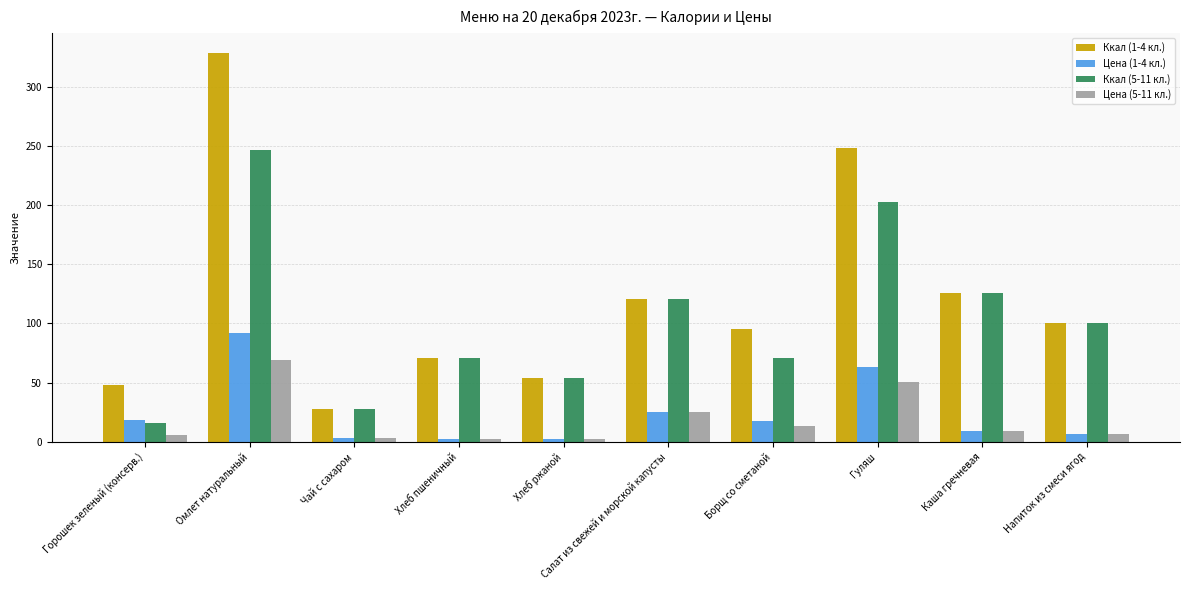

What is the difference between the second highest and second lowest values in the Ккал (1-4 кл.) series?

200.3